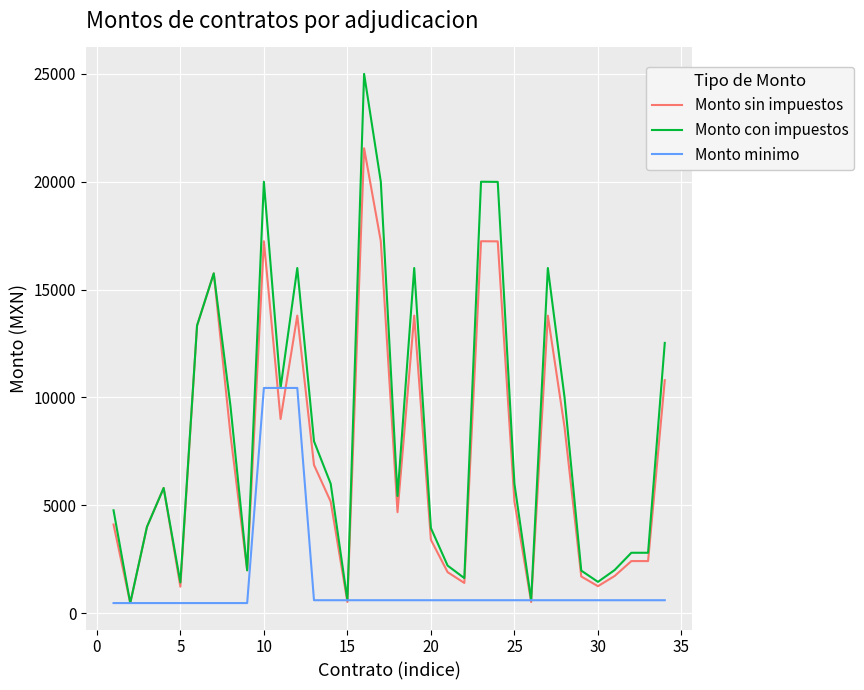

List the series in order of their peak value, lowest first.

Monto minimo, Monto sin impuestos, Monto con impuestos